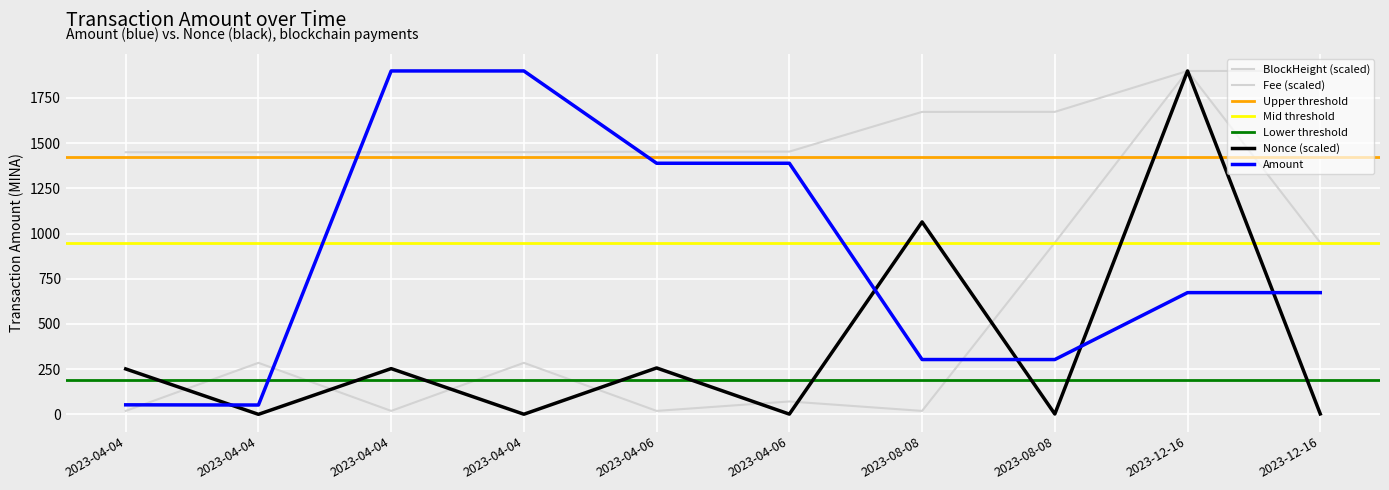

What is the difference between the second highest and minimum values in the Amount series?

1847.9